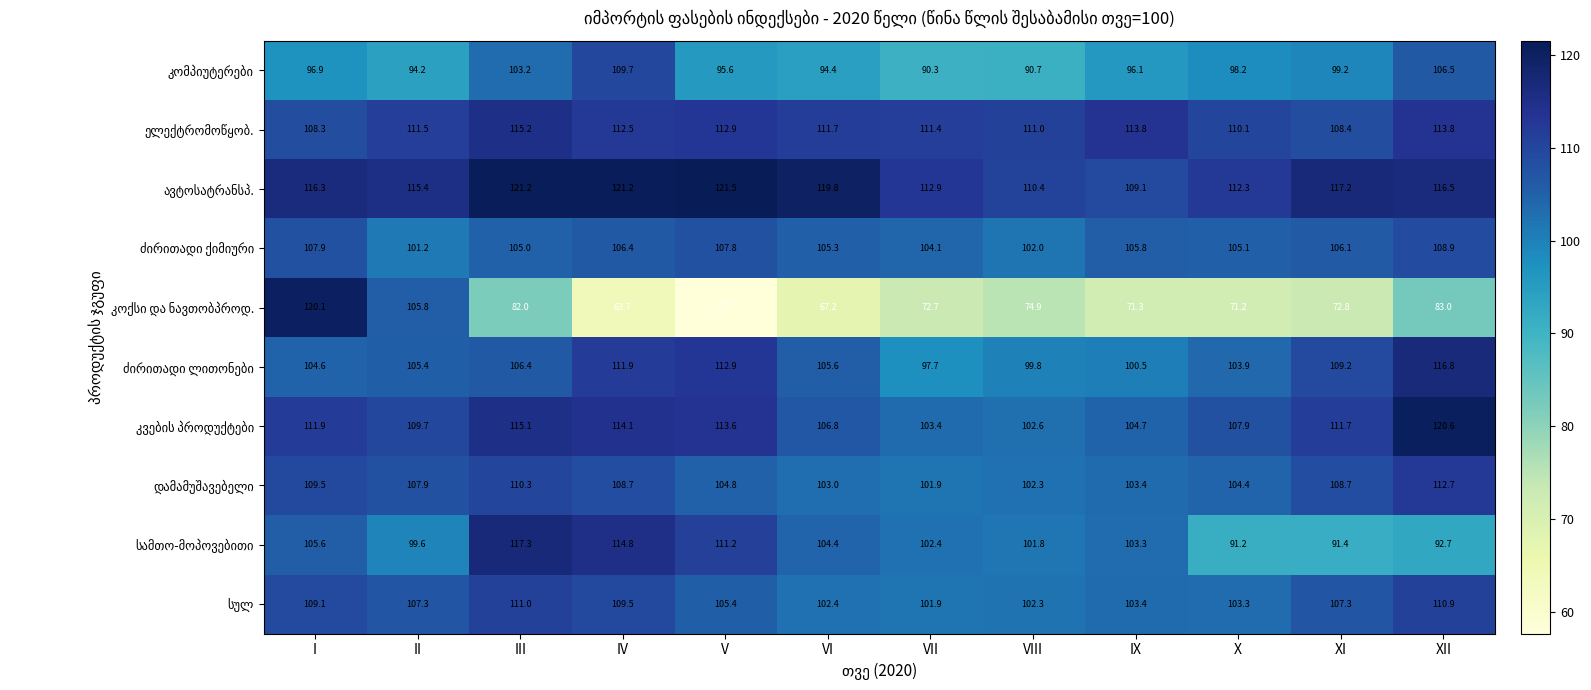

How many categories are shown in the chart?

12